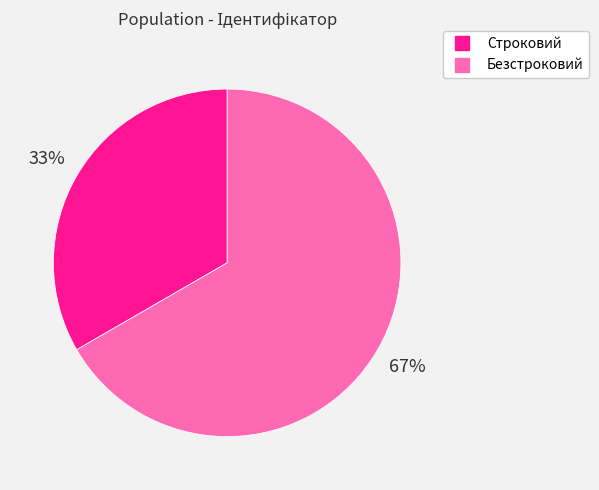

Rank the categories by value from highest to lowest.

Безстроковий, Строковий